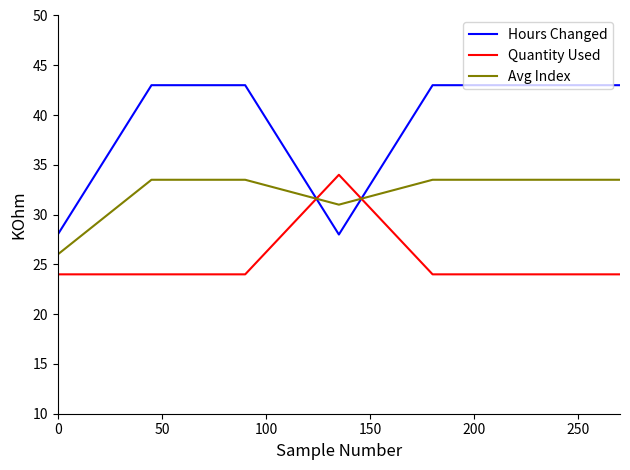

Which series ends up on top after the final intersection of Hours Changed and Quantity Used?

Hours Changed